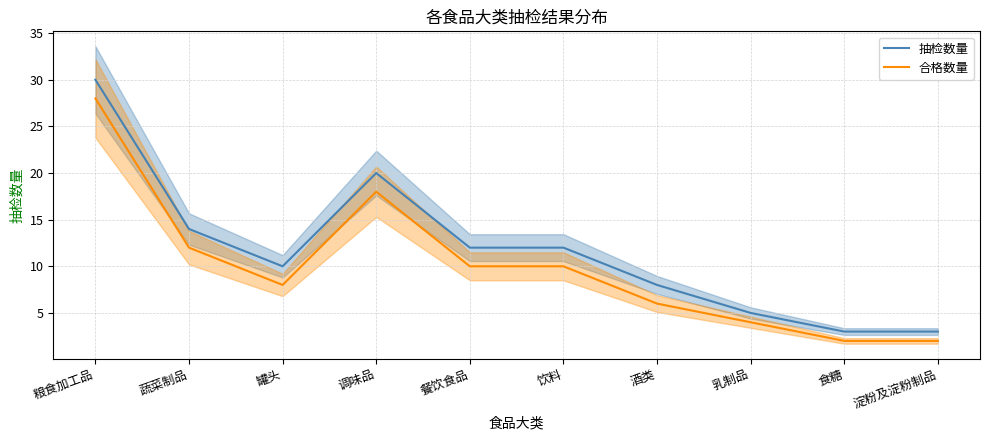

What is the difference between the maximum and second lowest values in the 合格数量 series?

26